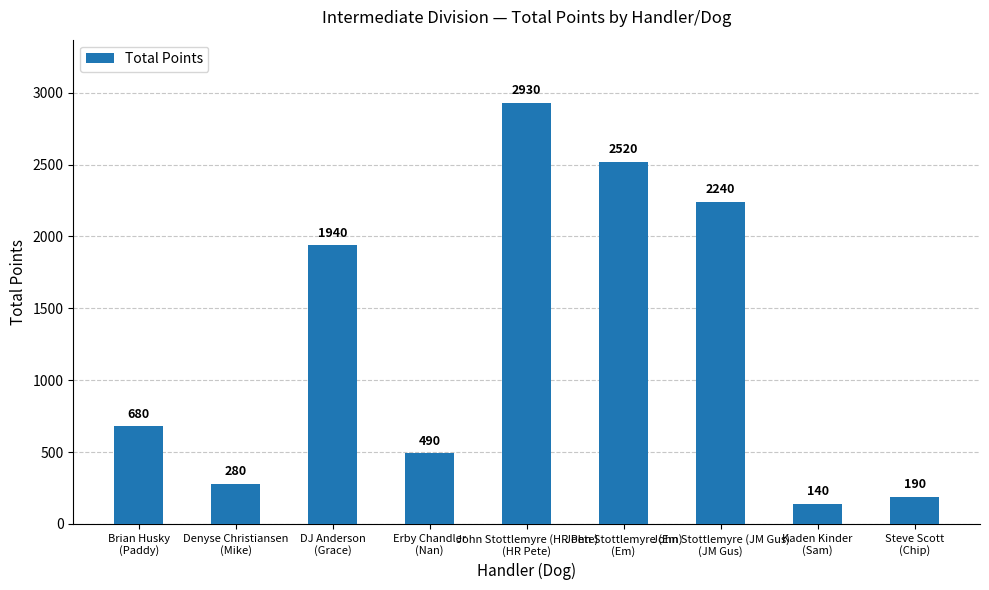

What is the label of the 8th bar from the left?

Kaden Kinder
(Sam)